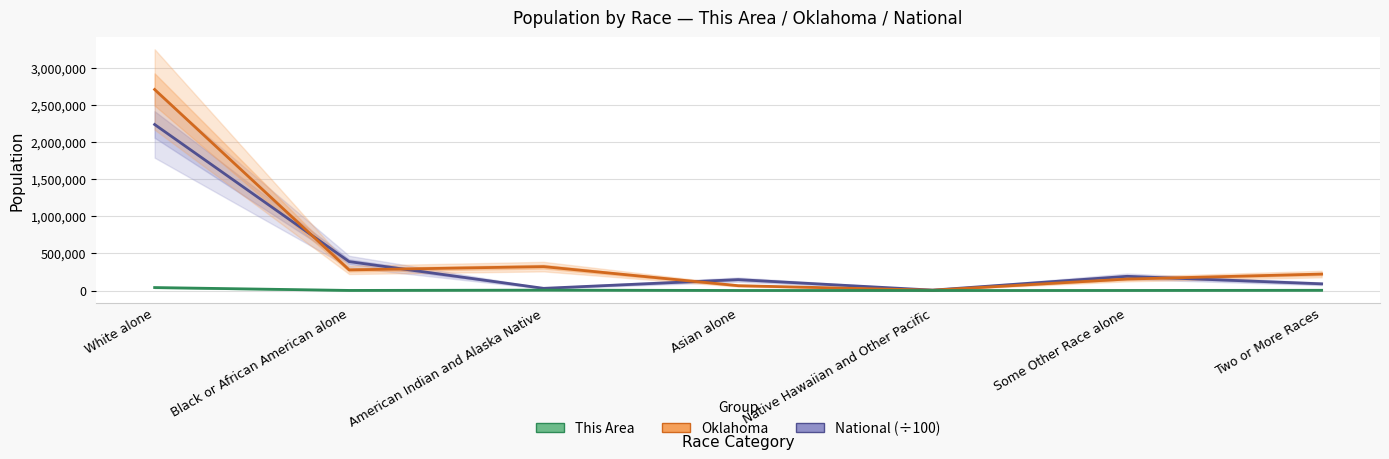

True or false: This Area and Oklahoma cross at least once.

False